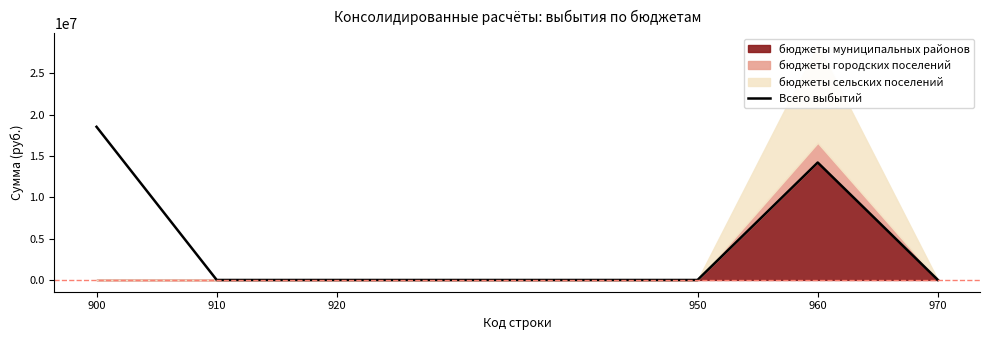

Reading right to left, list all the values displayed in this chart.

0.0	14210026.5	0.0	0.0	0.0	18530786.7